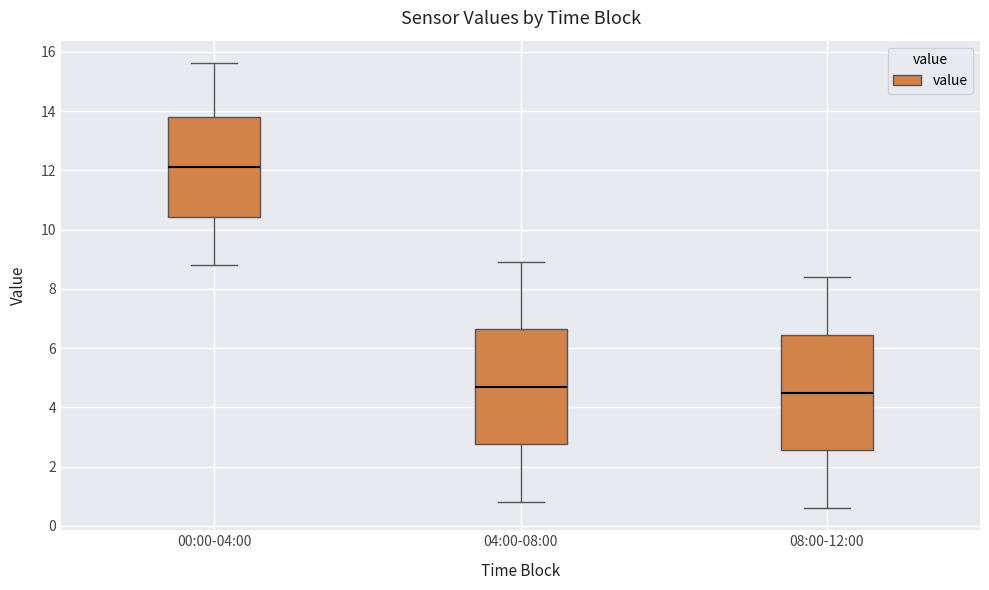

Reading left to right, read every box against the y-axis: the position of its median line, the range the box covers, and the ends of its whiskers. The values are not printed on the chart, so give them approximately, as read against the axis.

00:00-04:00: median 12.2, box 10.4 to 13.8, whiskers 8.8 to 15.6
04:00-08:00: median 4.8, box 2.8 to 6.6, whiskers 0.8 to 9.0
08:00-12:00: median 4.6, box 2.6 to 6.4, whiskers 0.6 to 8.4